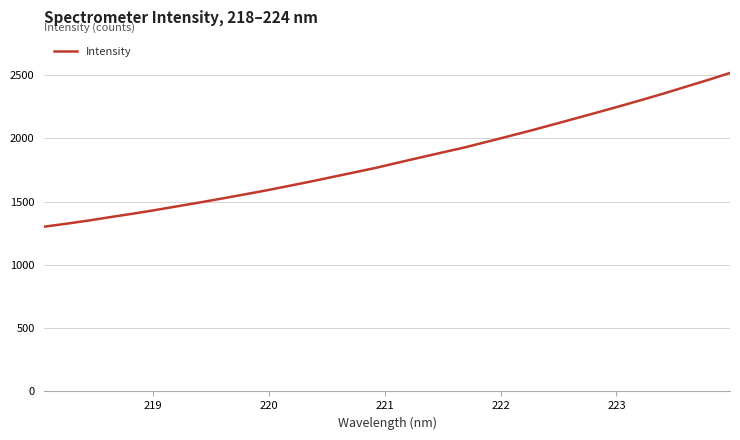

What is the difference between the maximum and minimum values?

1213.8